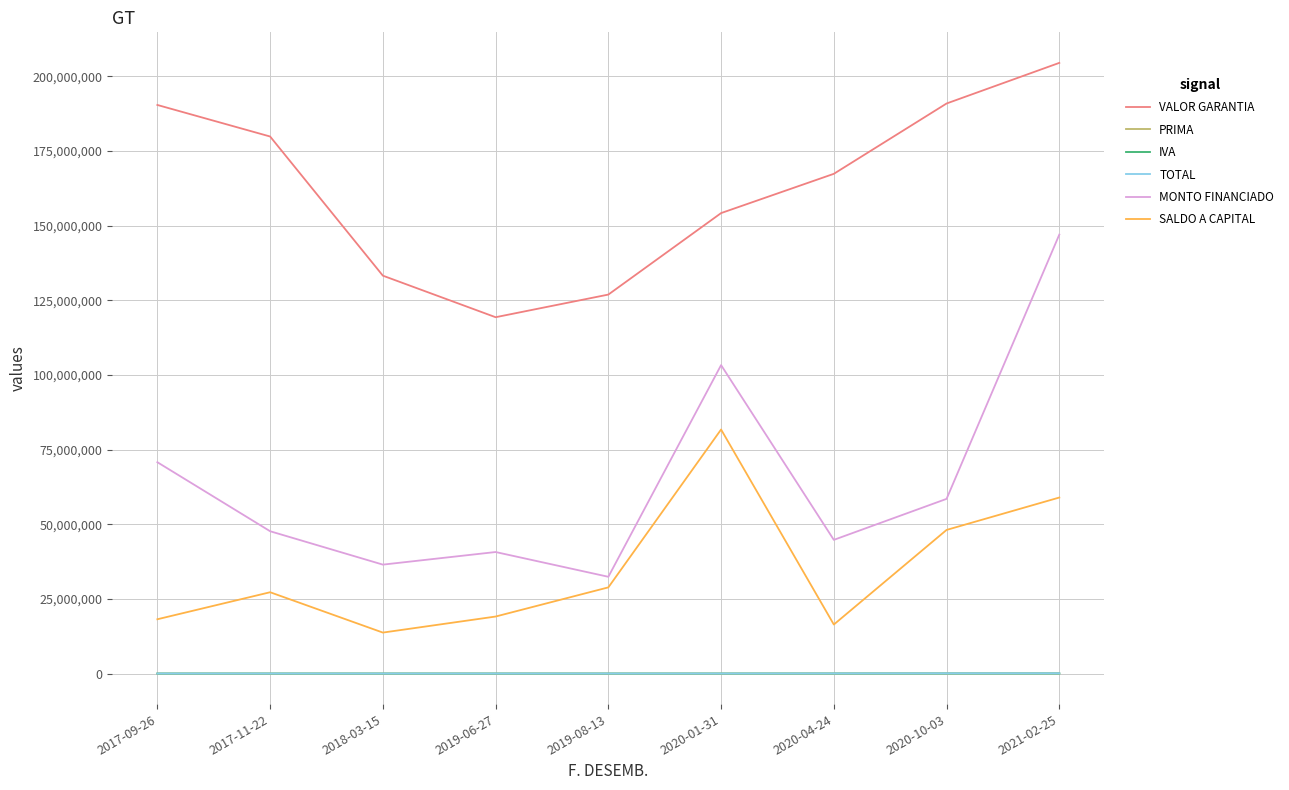

The SALDO A CAPITAL series shows 27629758.1 at 2020-10-03. True or false?

False